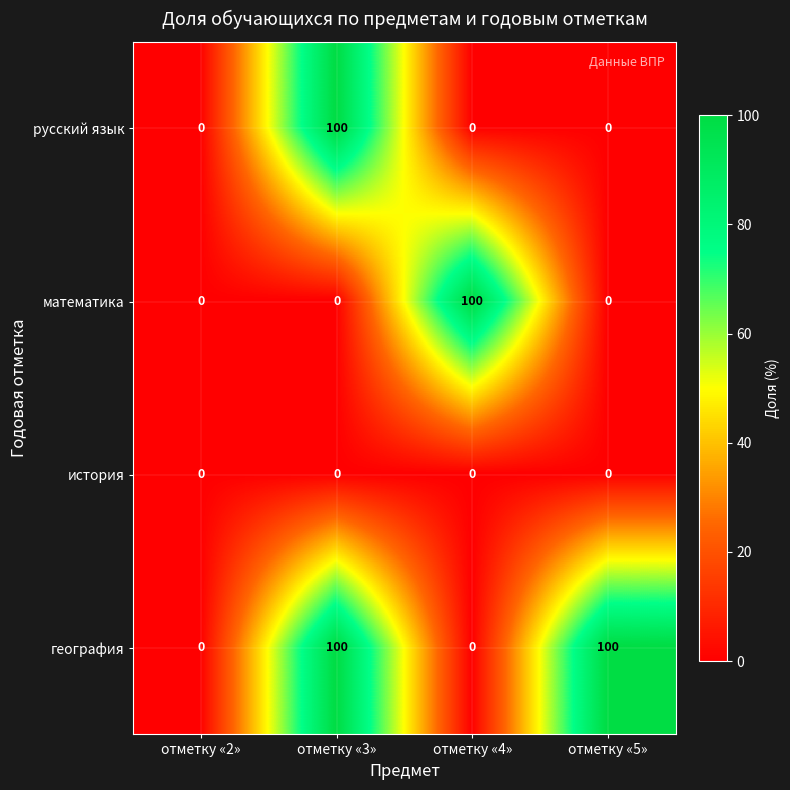

How many data points does each series have?

4